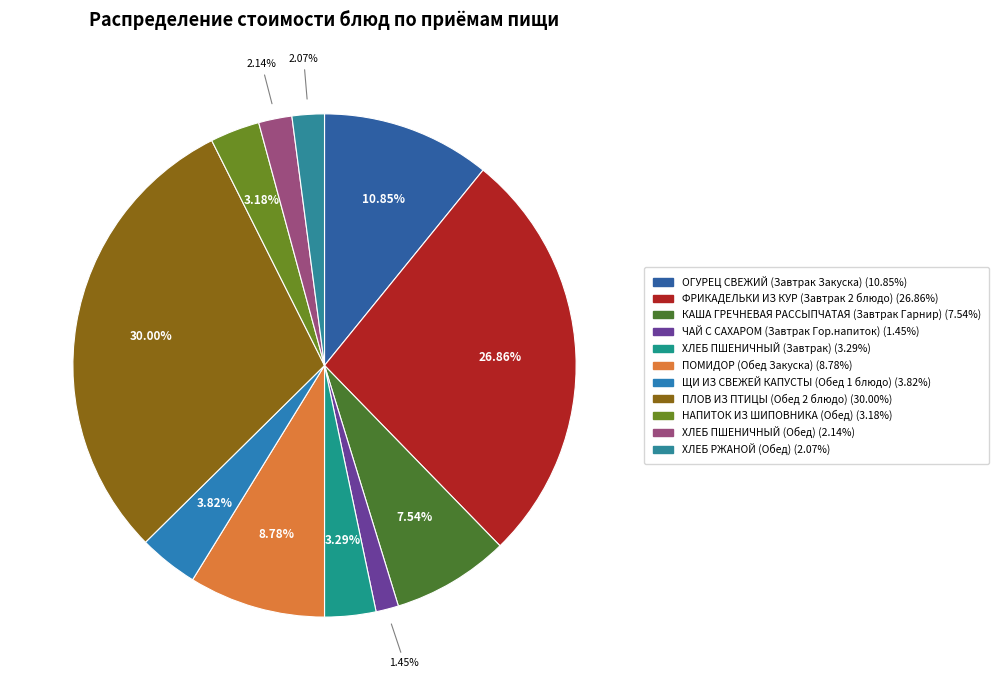

Rank the categories by value from highest to lowest.

ПЛОВ ИЗ ПТИЦЫ (Обед 2 блюдо), ФРИКАДЕЛЬКИ ИЗ КУР (Завтрак 2 блюдо), ОГУРЕЦ СВЕЖИЙ (Завтрак Закуска), ПОМИДОР (Обед Закуска), КАША ГРЕЧНЕВАЯ РАССЫПЧАТАЯ (Завтрак Гарнир), ЩИ ИЗ СВЕЖЕЙ КАПУСТЫ (Обед 1 блюдо), ХЛЕБ ПШЕНИЧНЫЙ (Завтрак), НАПИТОК ИЗ ШИПОВНИКА (Обед), ХЛЕБ ПШЕНИЧНЫЙ (Обед), ХЛЕБ РЖАНОЙ (Обед), ЧАЙ С САХАРОМ (Завтрак Гор.напиток)